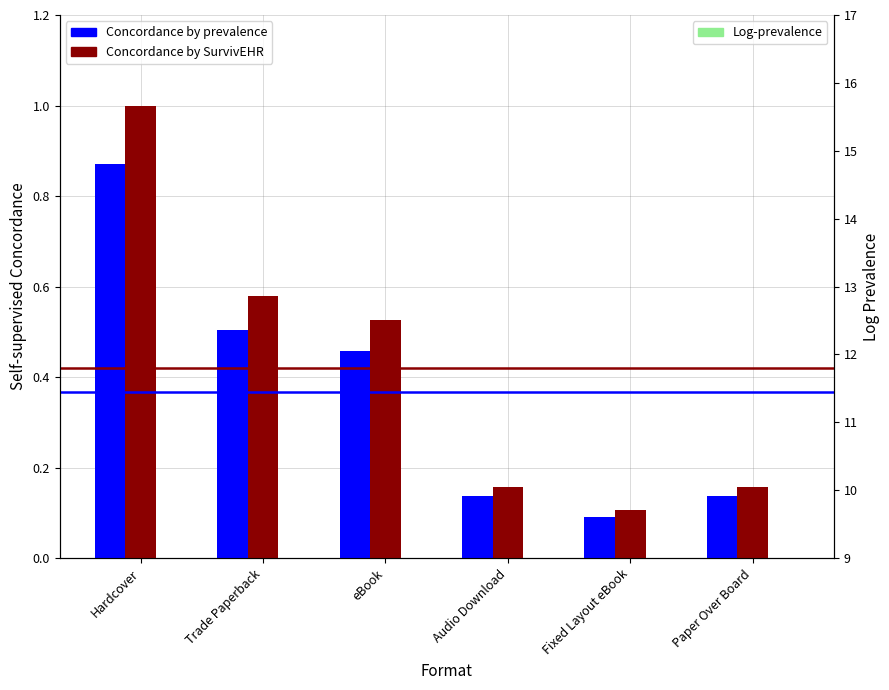

Read the Log-prevalence value at Paper Over Board.

2.2